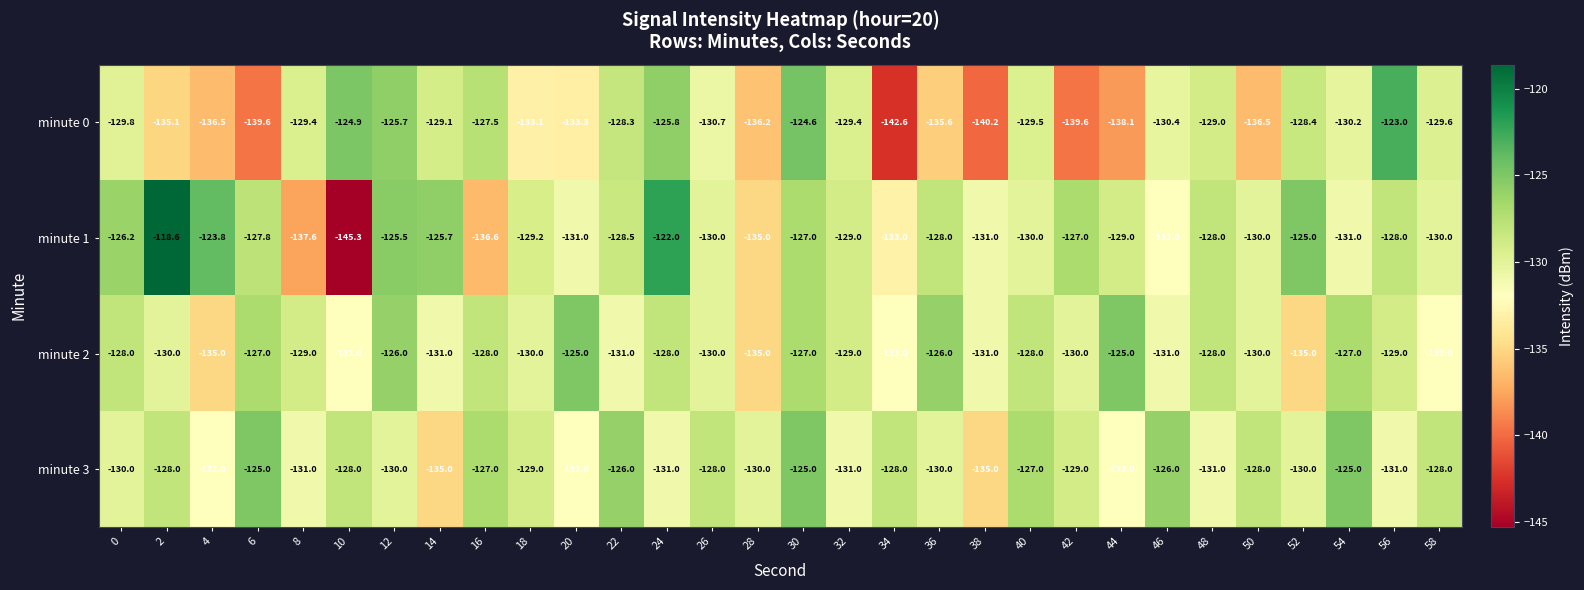

At 42, list the series in order from smallest to largest.

minute 0, minute 2, minute 3, minute 1